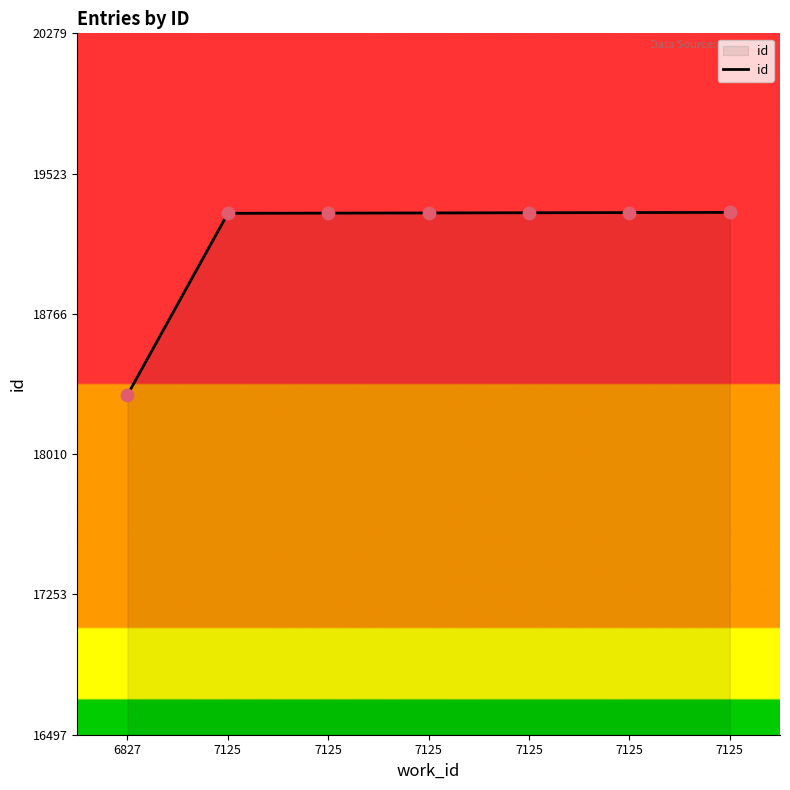

What is the change in value from 7125 to 7125?

+2